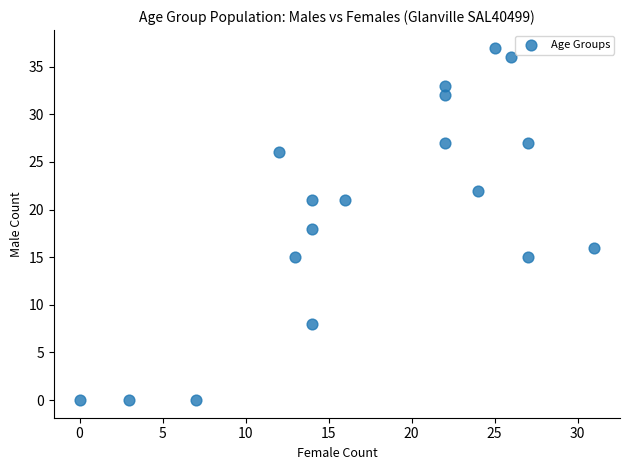

What is the range of X values (max minus min)?

31